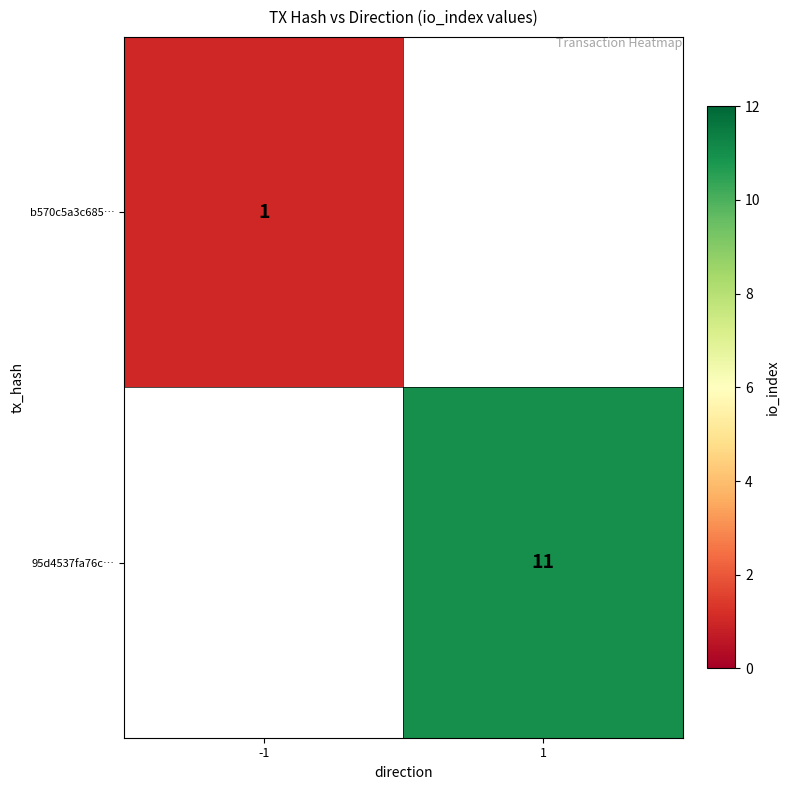

The value of 95d4537fa76c… at 1 is 11. True or false?

True